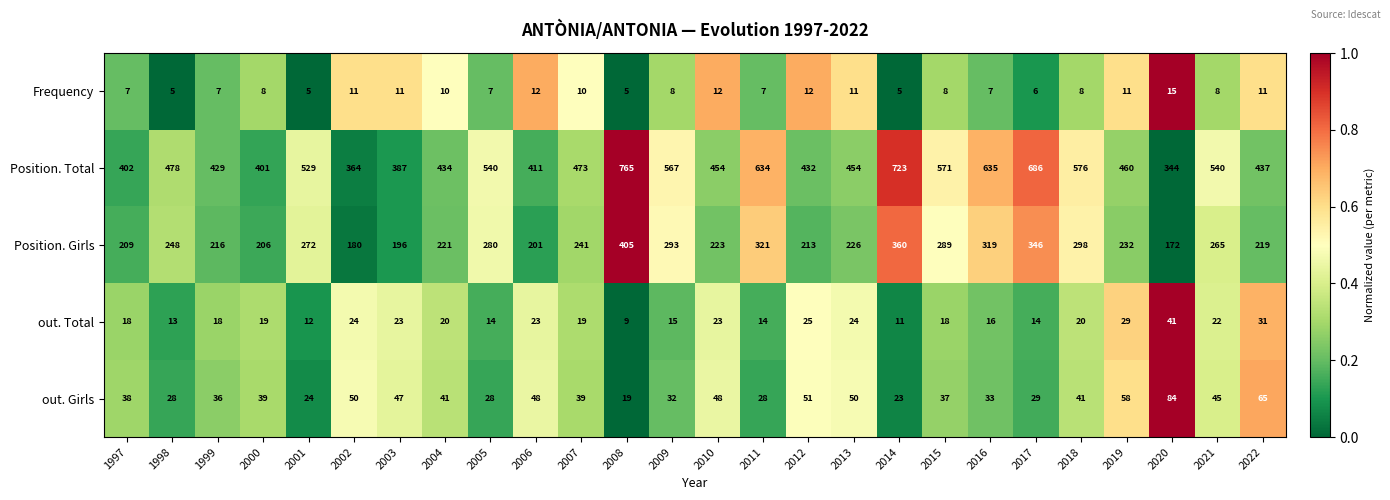

Where does the Position. Girls series first go above 241?

1998